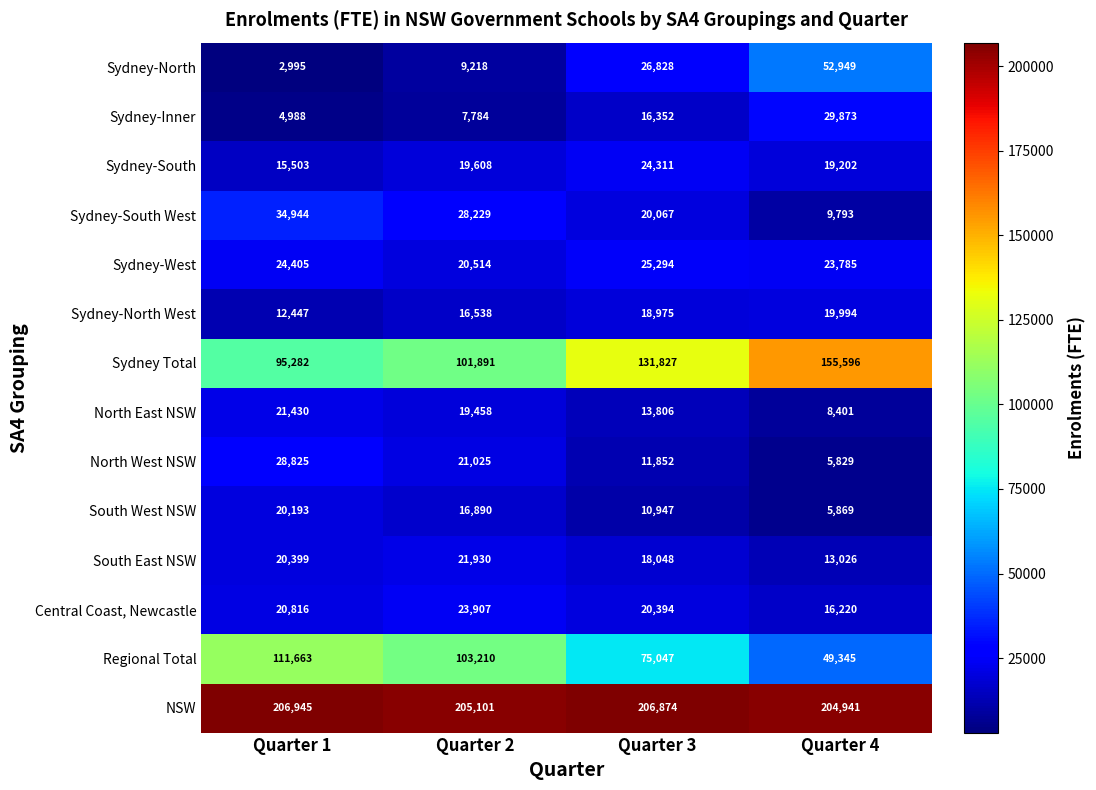

What is the minimum value shown in the chart?

2995